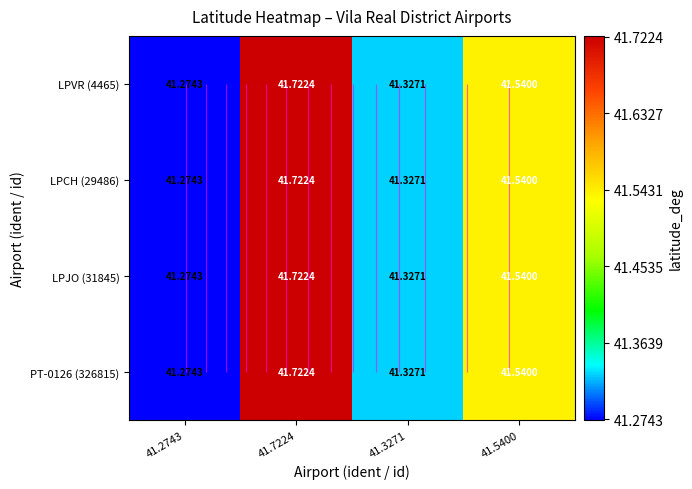

How many LPJO (31845) values are between 41 and 42?

4